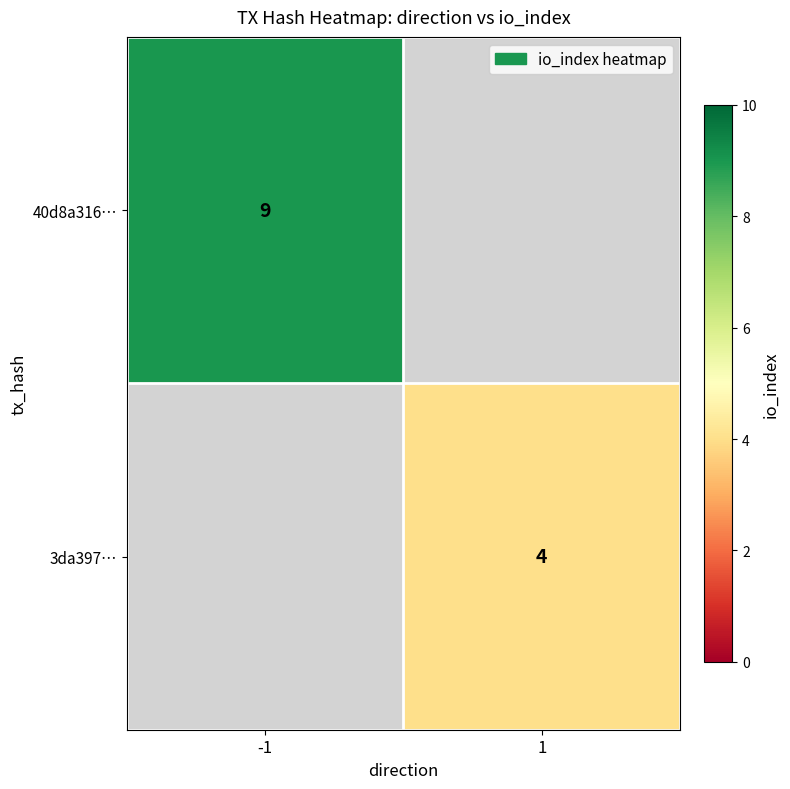

True or false: 3da397… has a value of 7 at 1.

False